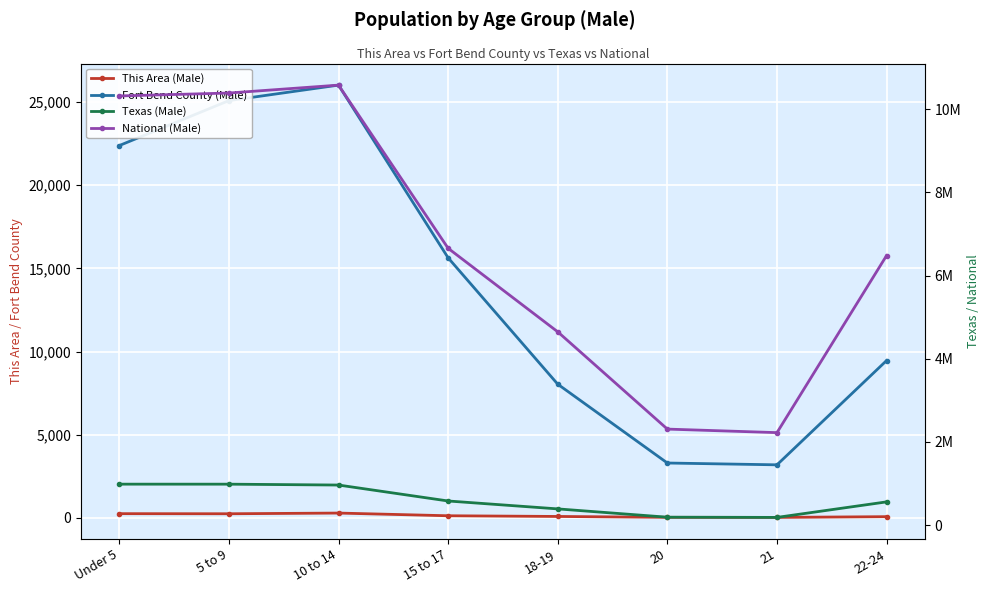

The This Area (Male) series shows 155 at 10 to 14. True or false?

False